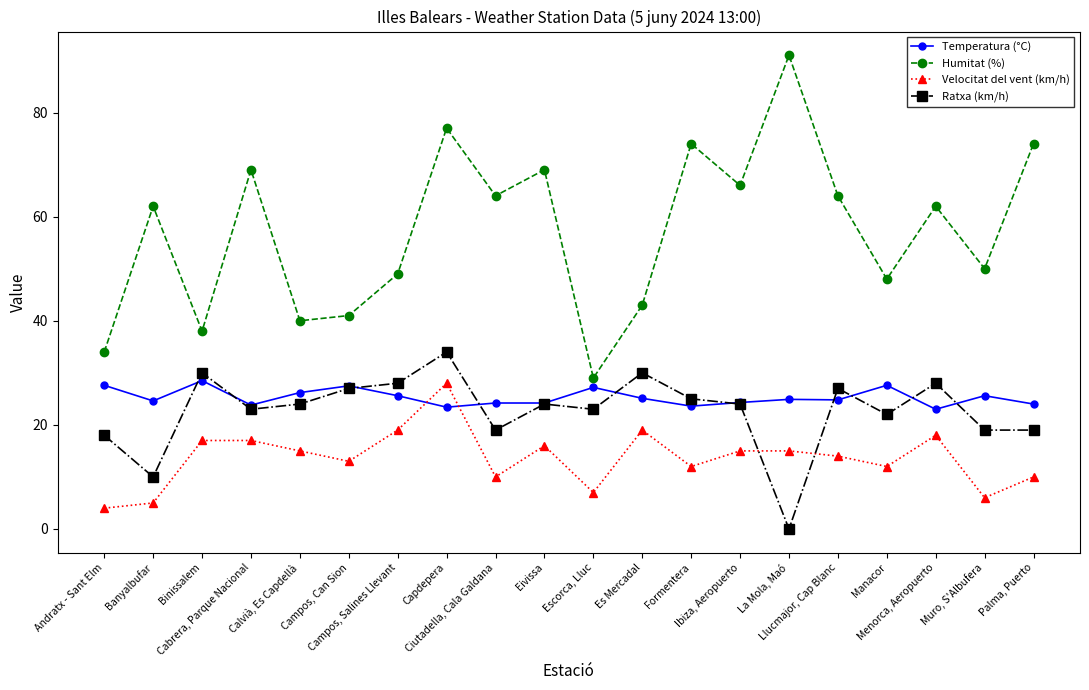

What is the difference between the second highest and second lowest values in the Humitat (%) series?

43.0